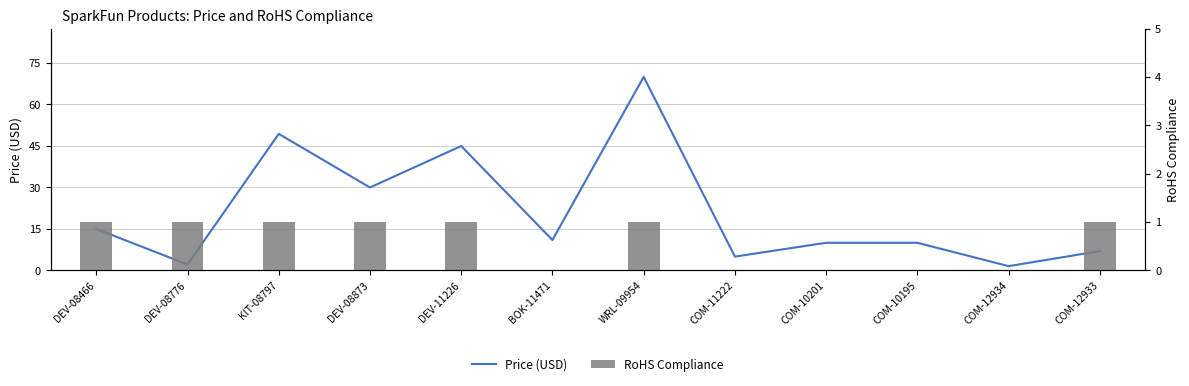

The value of Price (USD) at DEV-08776 is 2.1. True or false?

True